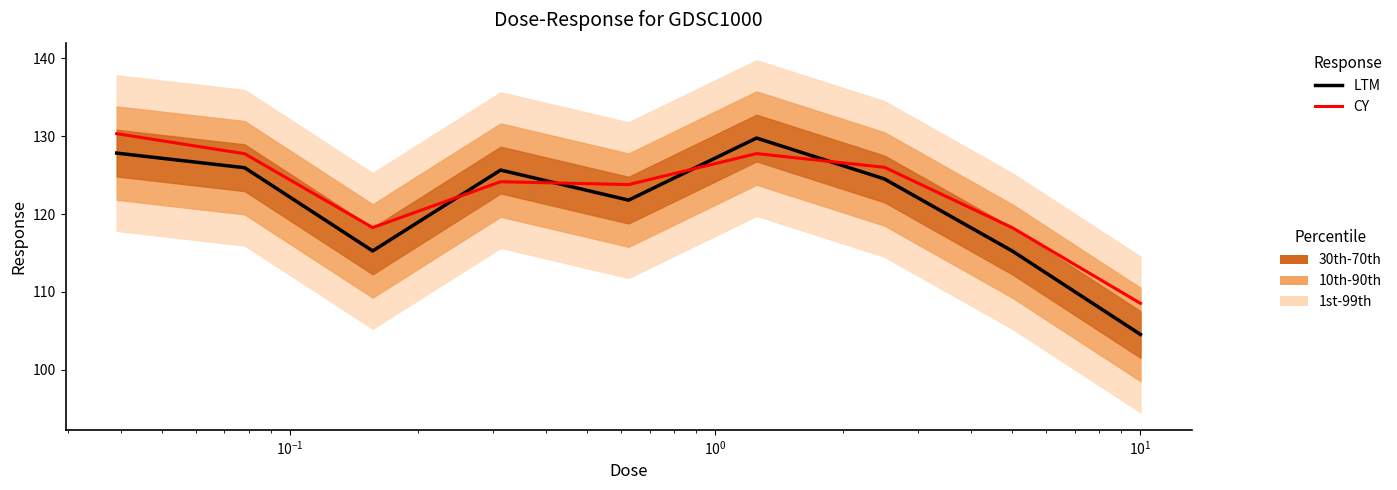

Count the number of data series in this chart.

2